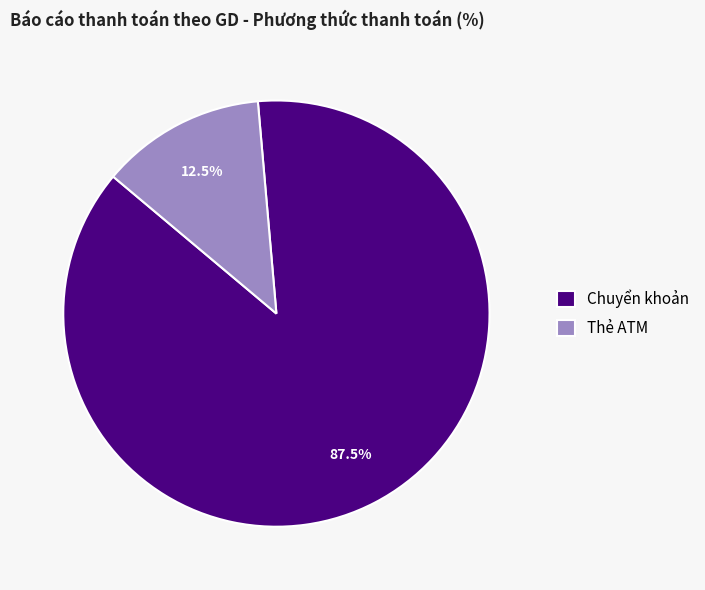

Is it true that Thẻ ATM is 18% of the pie?

False